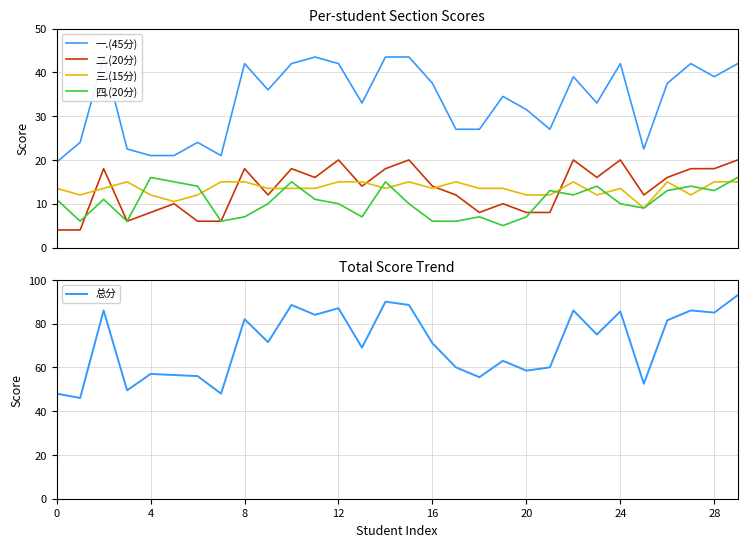

True or false: 总分 has more than 2 interior local peaks.

True